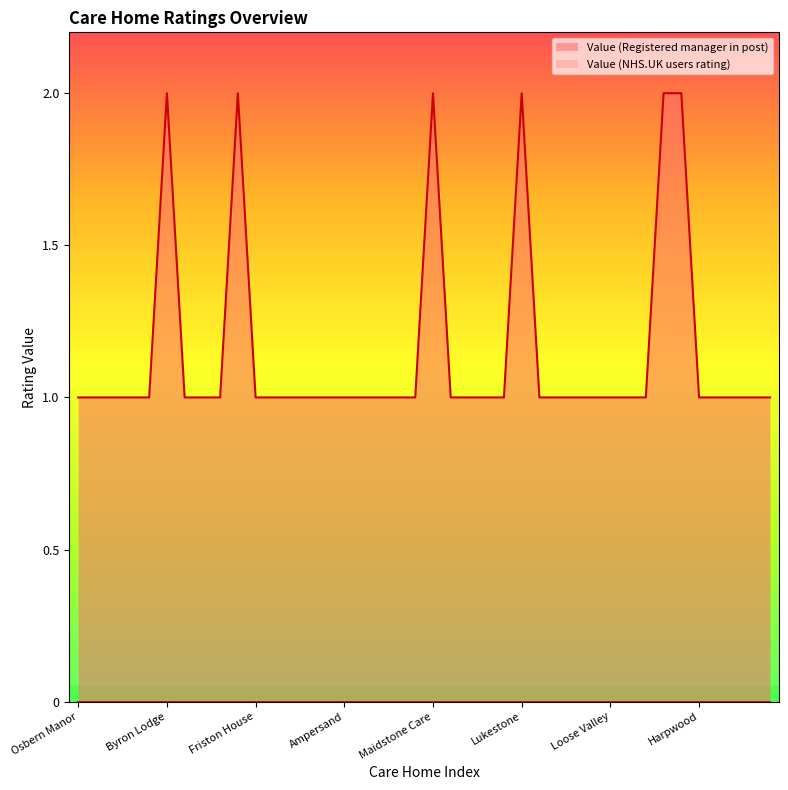

Between Invicta Court and Pembroke House, which is larger?

Invicta Court